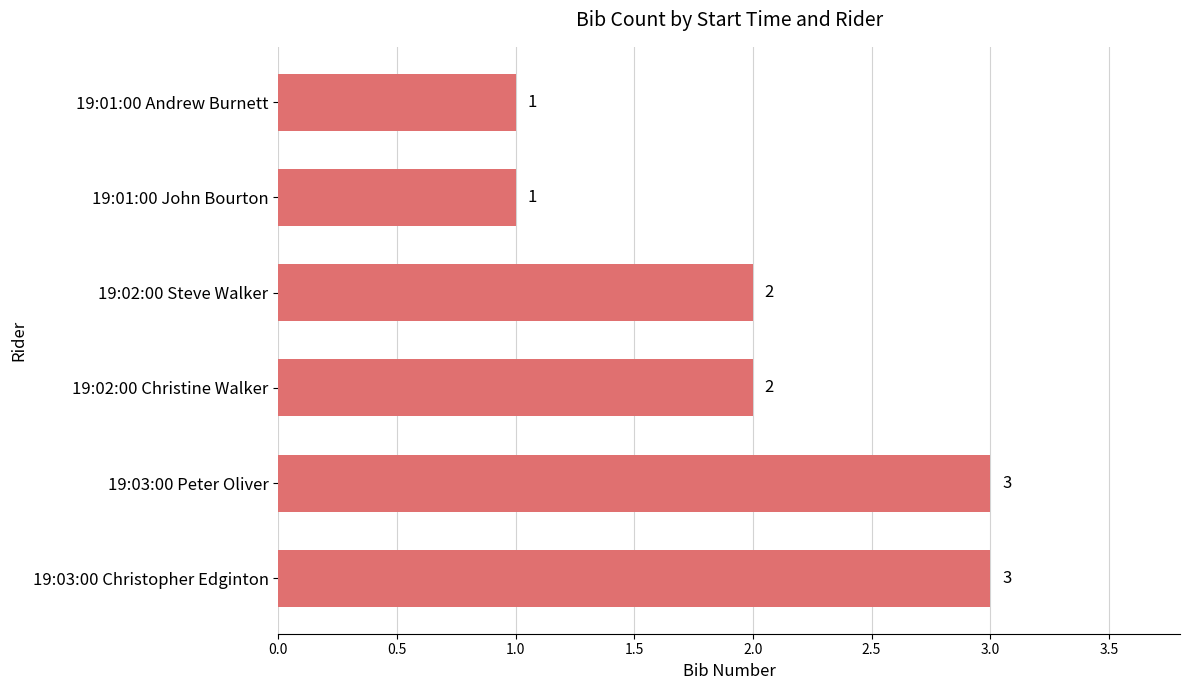

What is the value of the 3rd bar from the top?

2